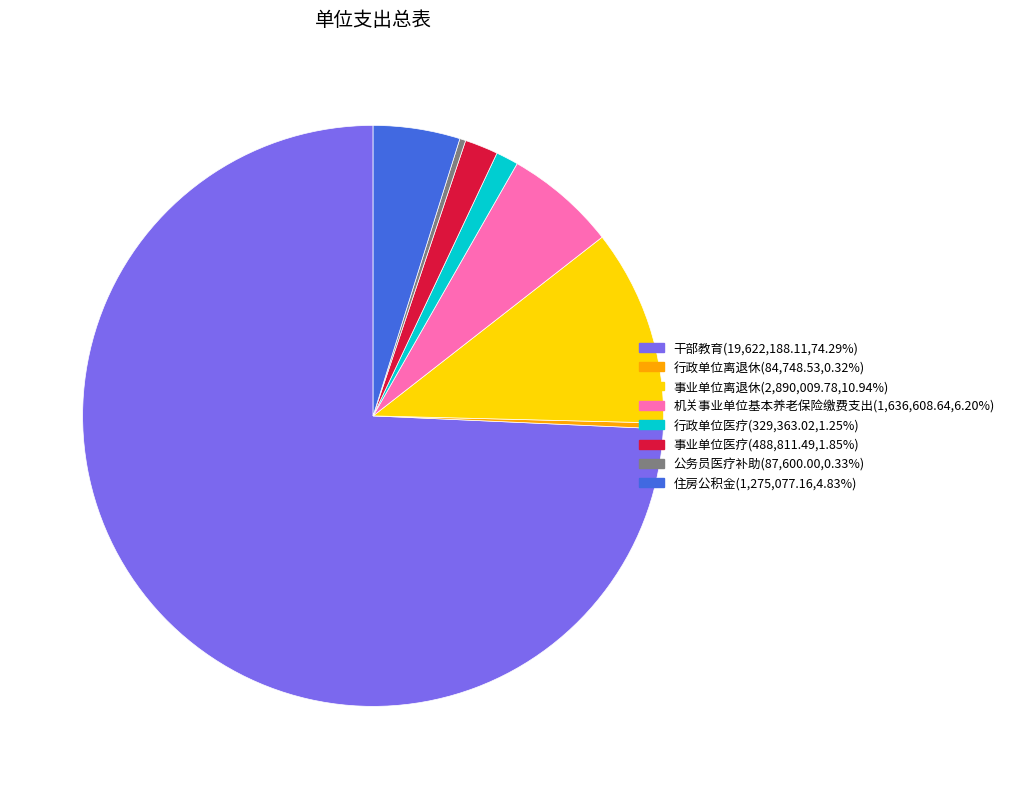

What is the ratio of the value at 干部教育 to the value at 事业单位医疗?

40.1